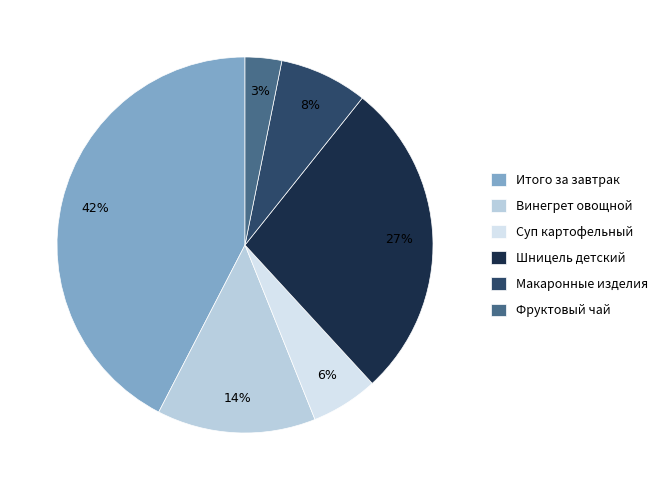

To the nearest percent, what is the difference between the largest and smallest slice percentages?

39%